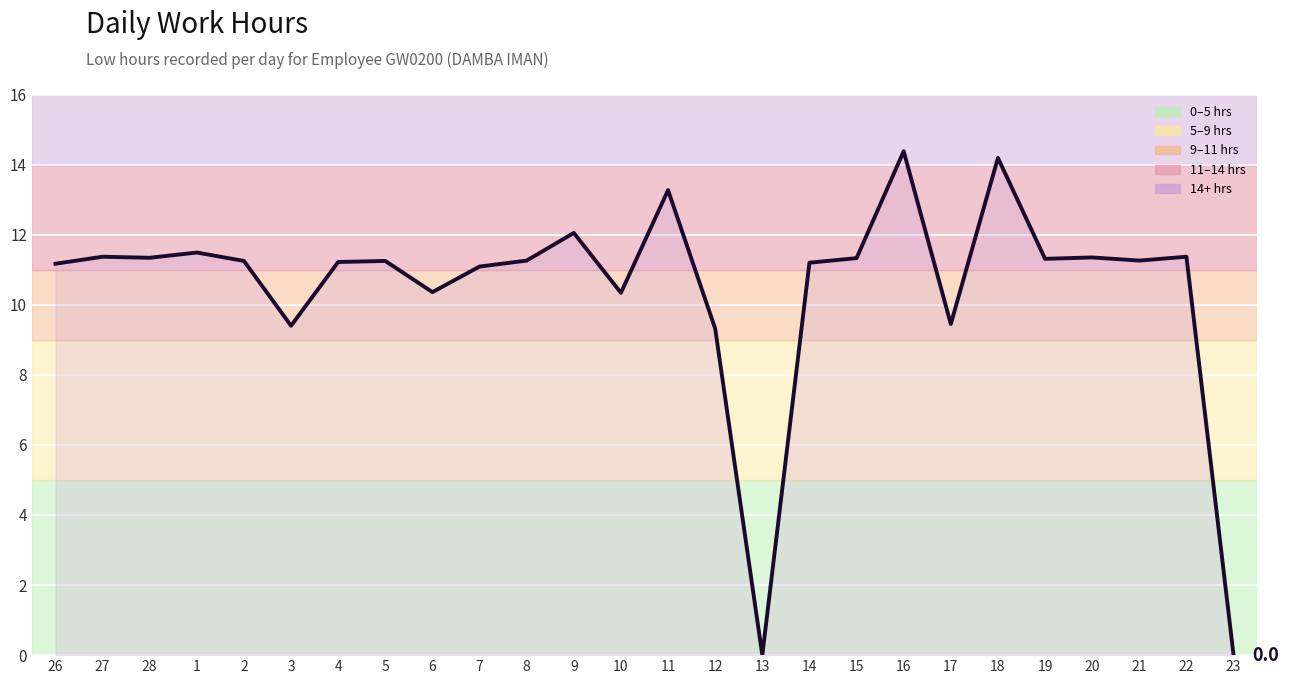

What position from the right is 20?

4